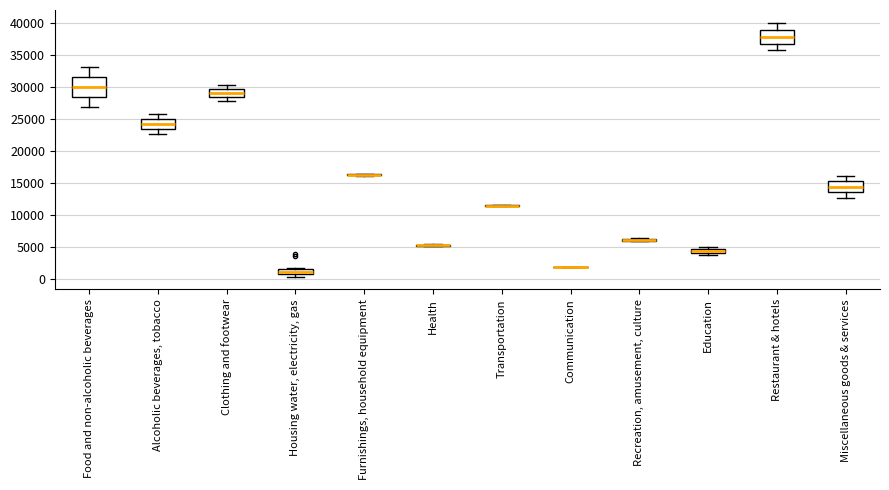

Which box is the tallest, from its lower edge to its upper edge?

Food and non-alcoholic beverages